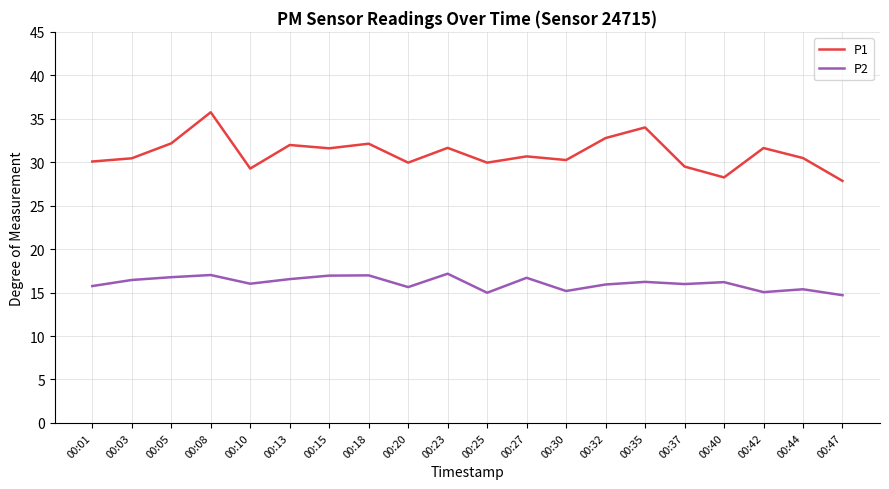

How many lines are shown in the chart?

2